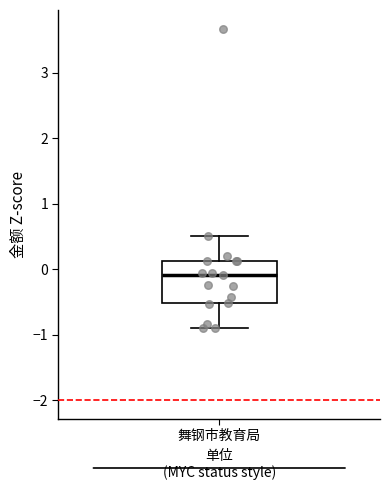

Read this box plot against the y-axis: the position of the median line, the range covered by the box, and the ends of both whiskers. The values are not printed on the chart, so give them approximately, as read against the axis.

median -0.1, box -0.5 to 0.1, whiskers -0.9 to 0.5